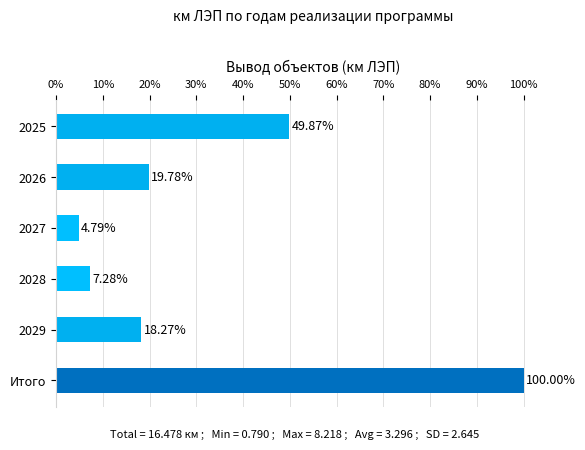

Approximately how many times larger is the value at 2028 compared to 2026?

0.4